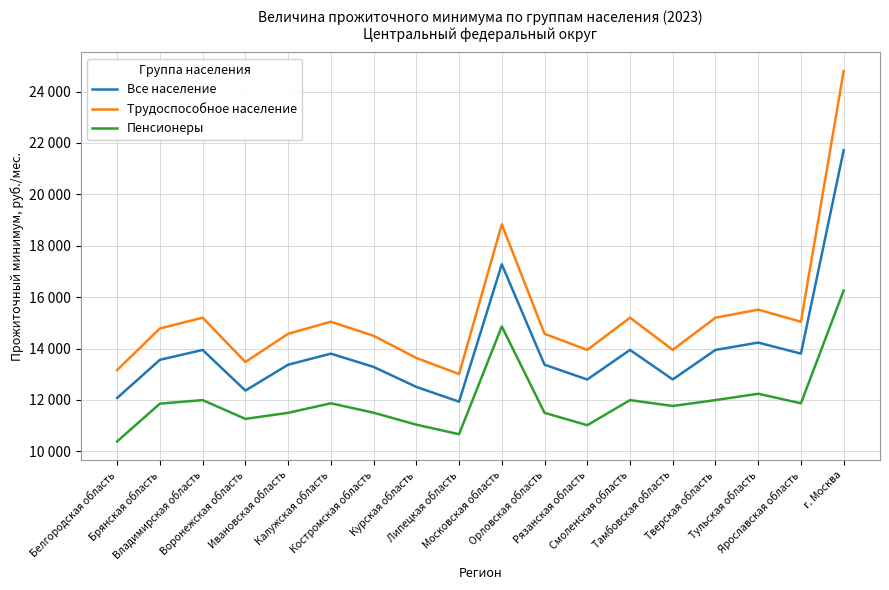

Where does the Все население series first go above 13560?

Владимирская область